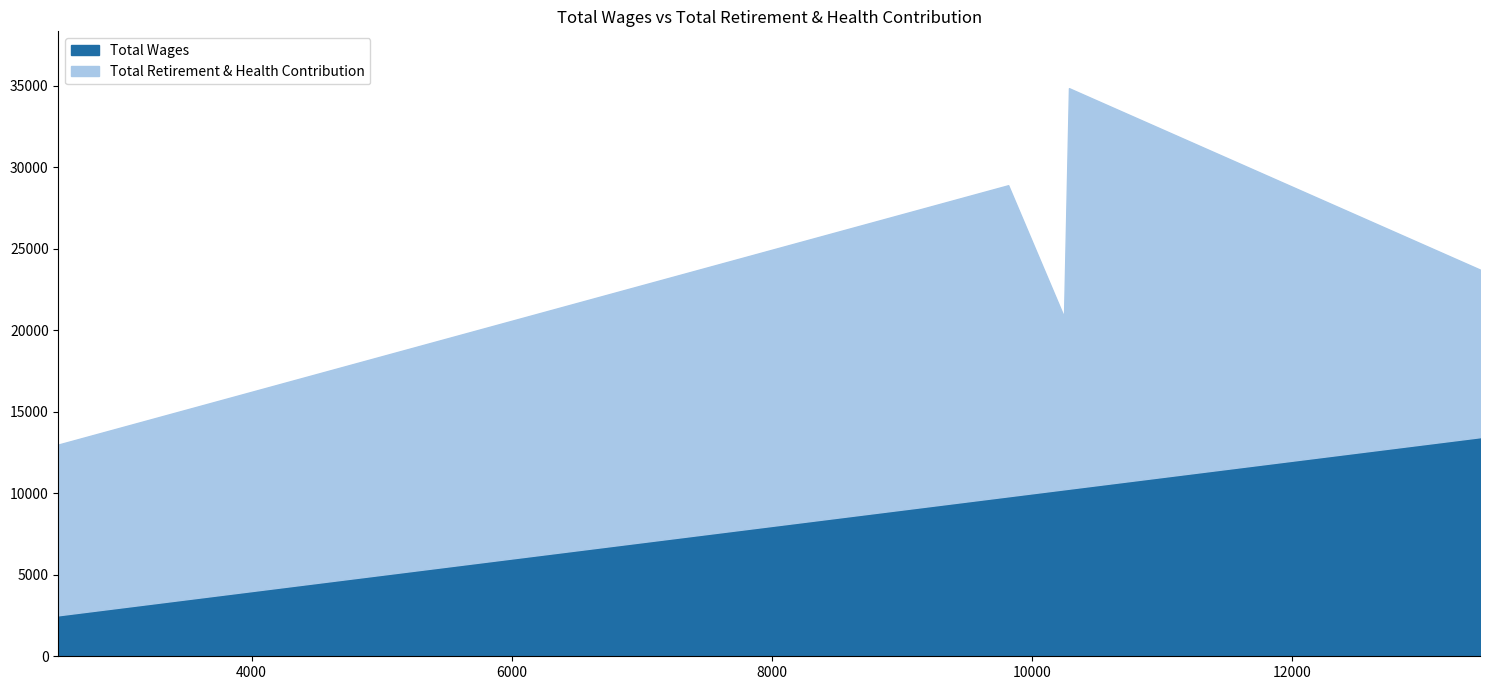

What is the difference between the highest and lowest values at 10245.0?

333